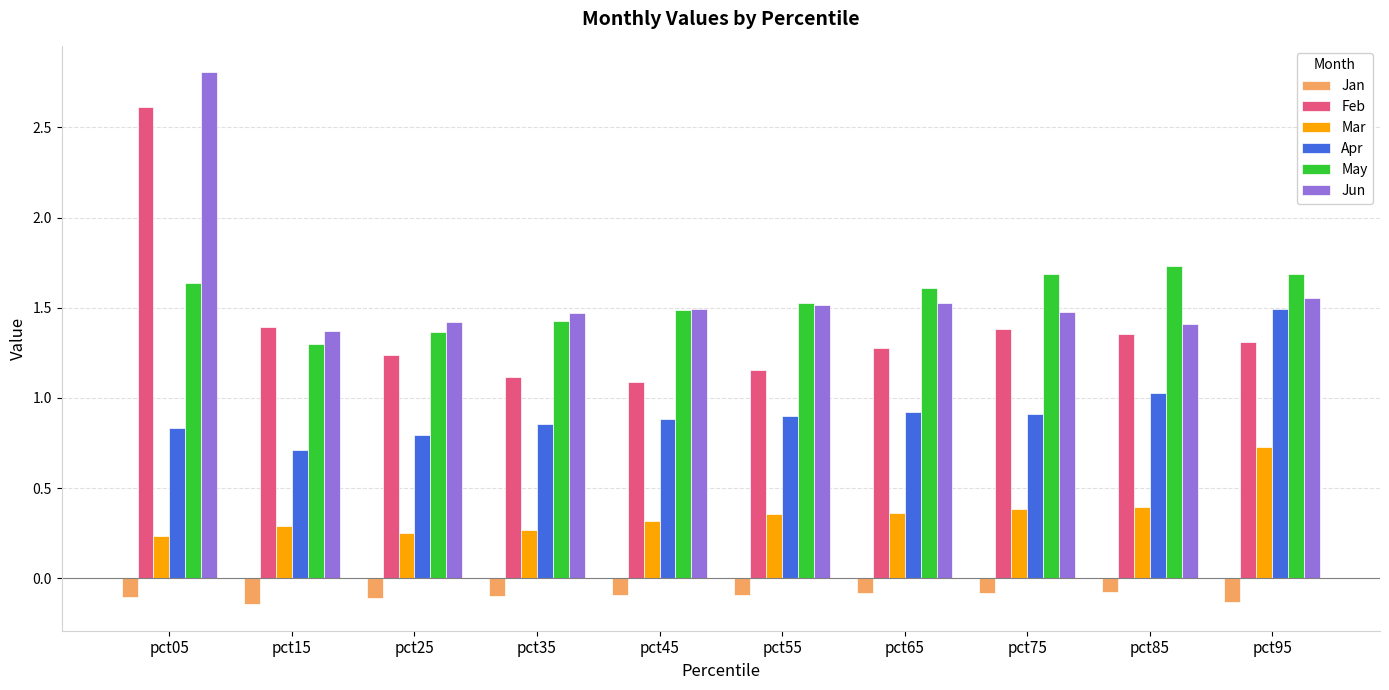

What is the difference between the maximum and minimum values in the Feb series?

1.5